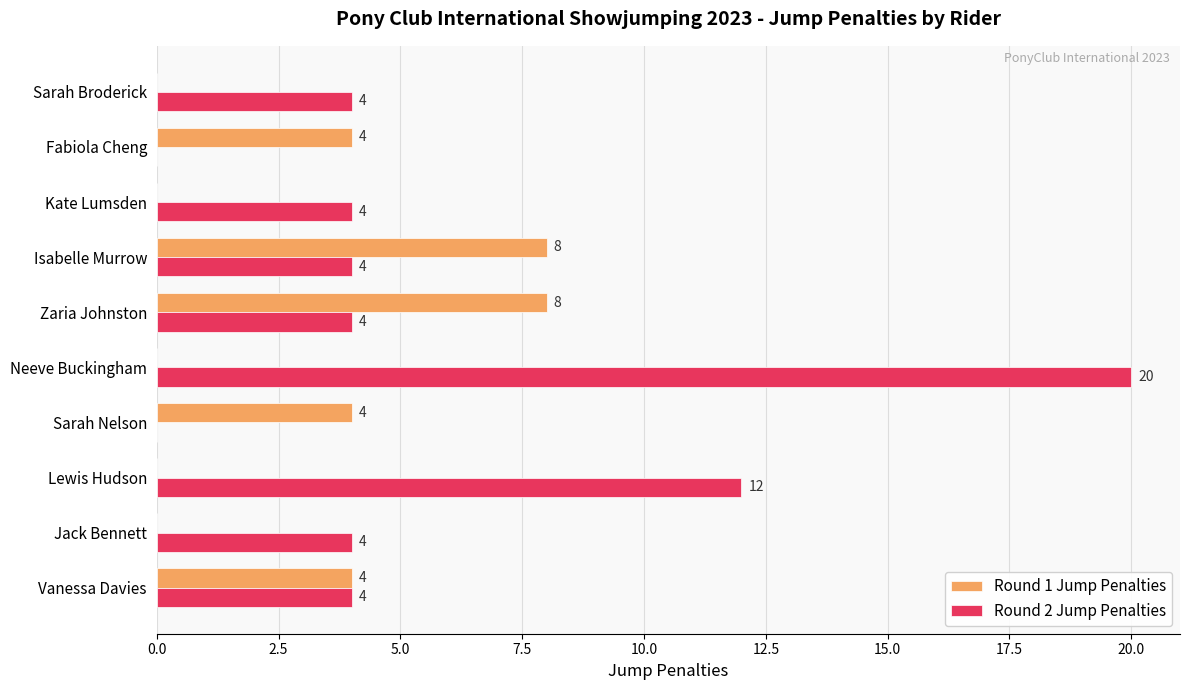

Which series has the largest total across all categories?

Round 2 Jump Penalties